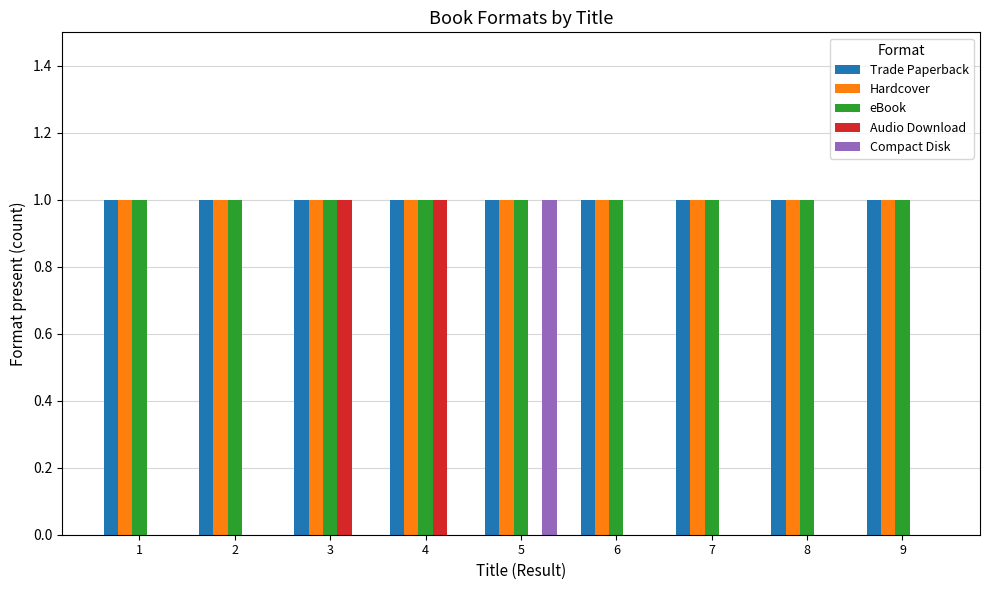

What is the total value across all series at 2?

3